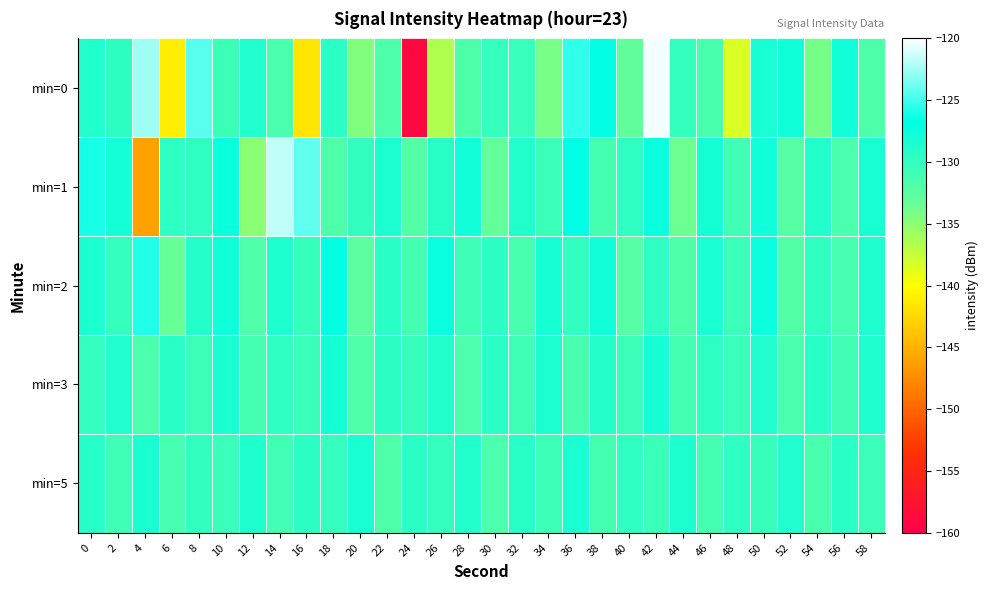

What is the spread (max minus min) of values at 56?

3.6